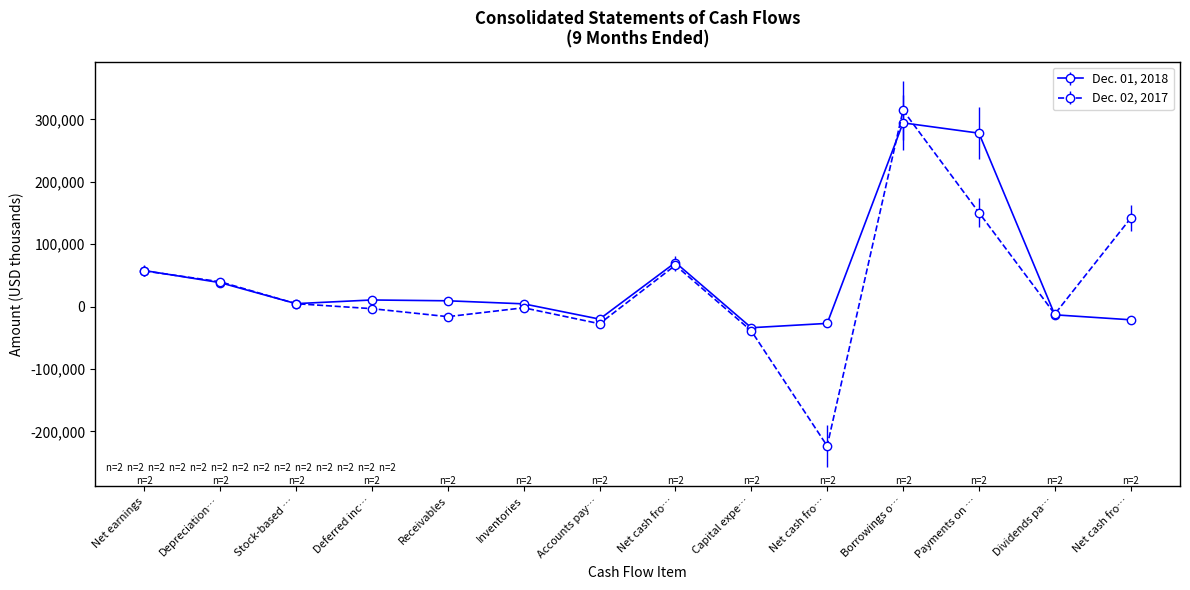

How many interior local peaks does the Dec. 02, 2017 series have?

3